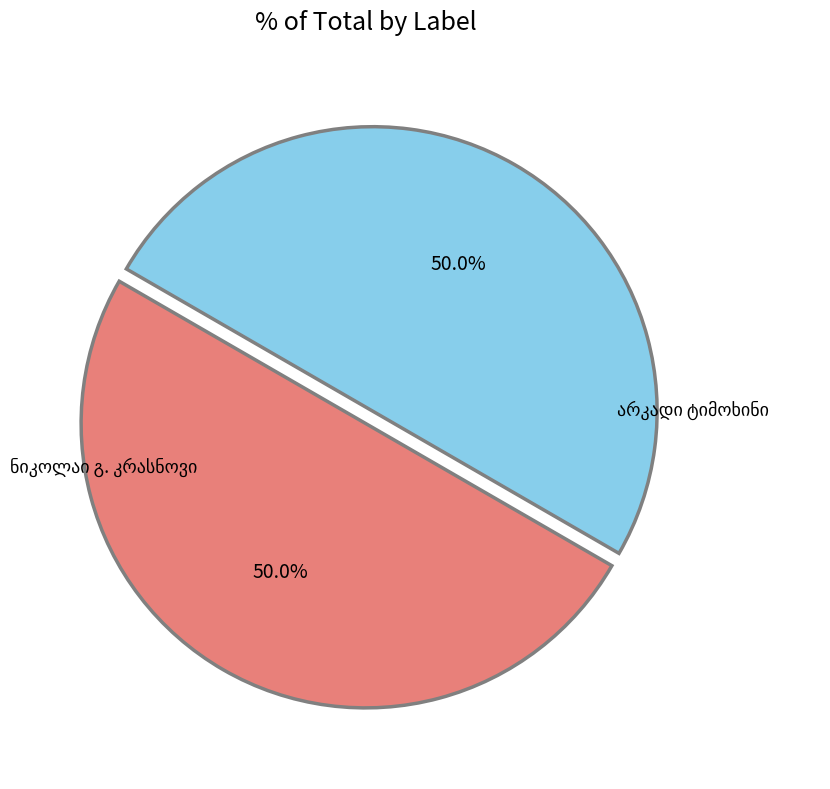

To the nearest percent, what is the average slice percentage?

50%